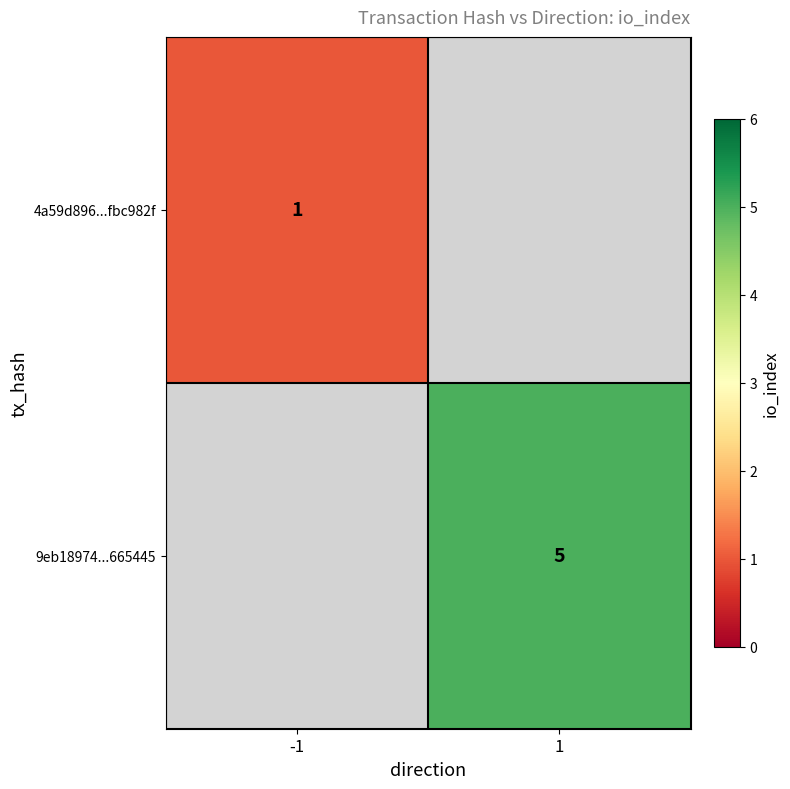

Is it true that 4a59d896...fbc982f equals 1 at -1?

True